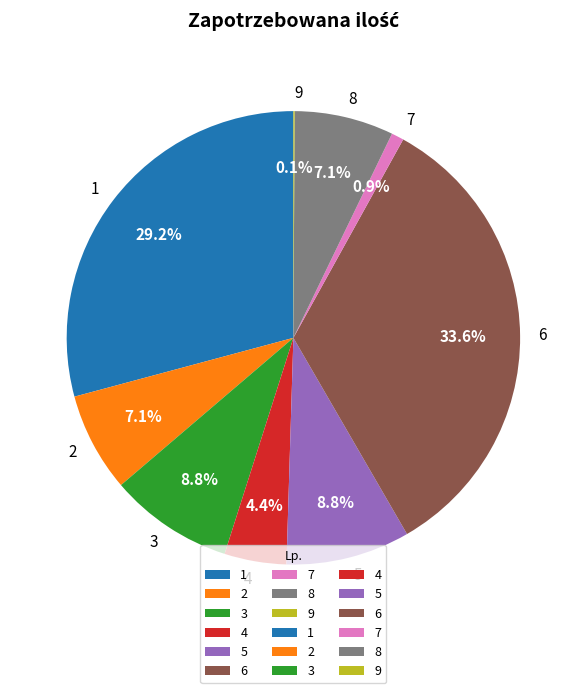

Does 7 account for over 50% of the chart?

No